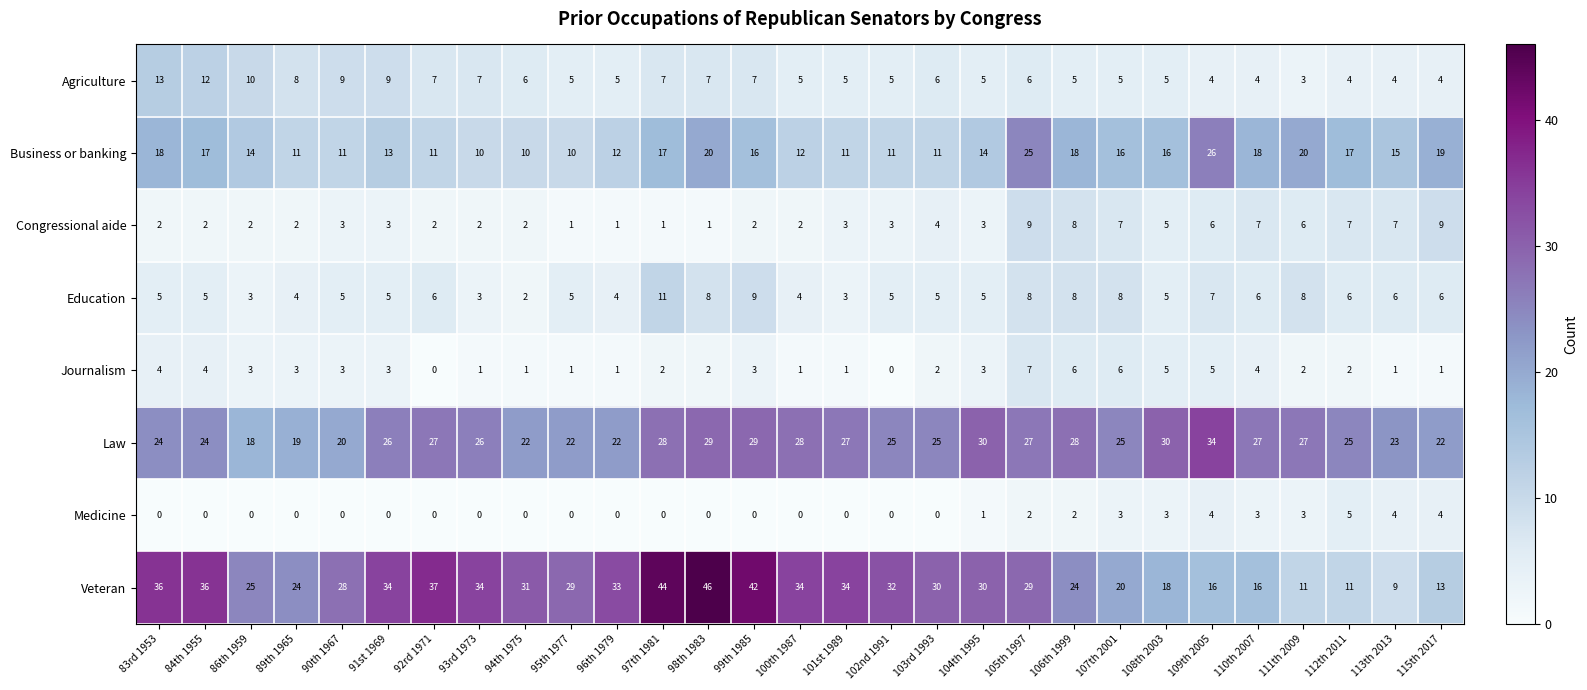

The Law series shows 41 at 97th 1981. True or false?

False